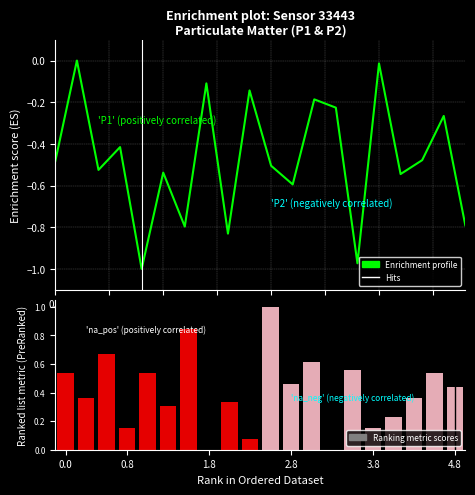

Is it true that the value at 0.0 is -0.5?

True